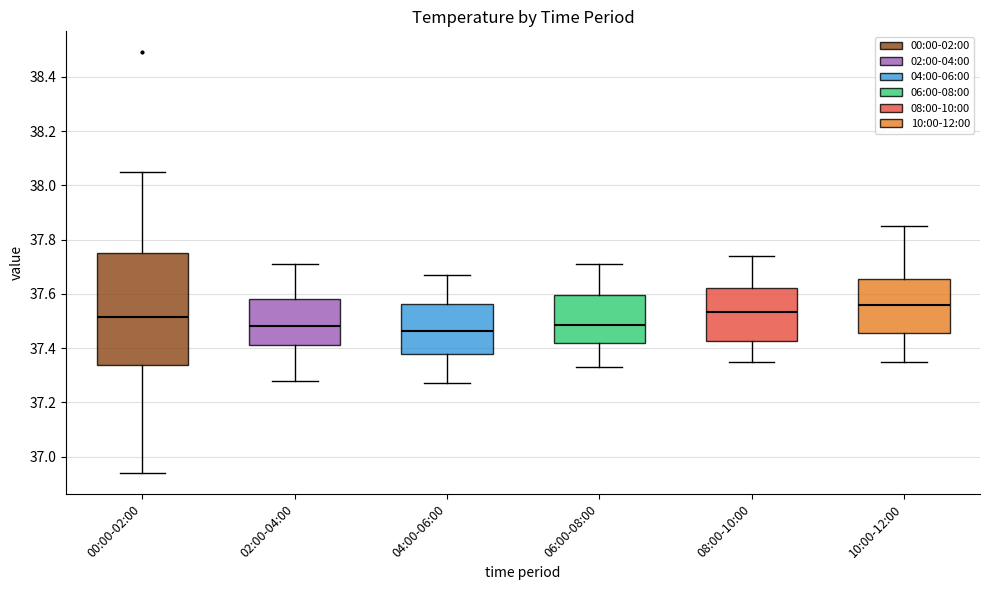

Comparing the boxes themselves (not the whiskers), which one is the tallest?

00:00-02:00